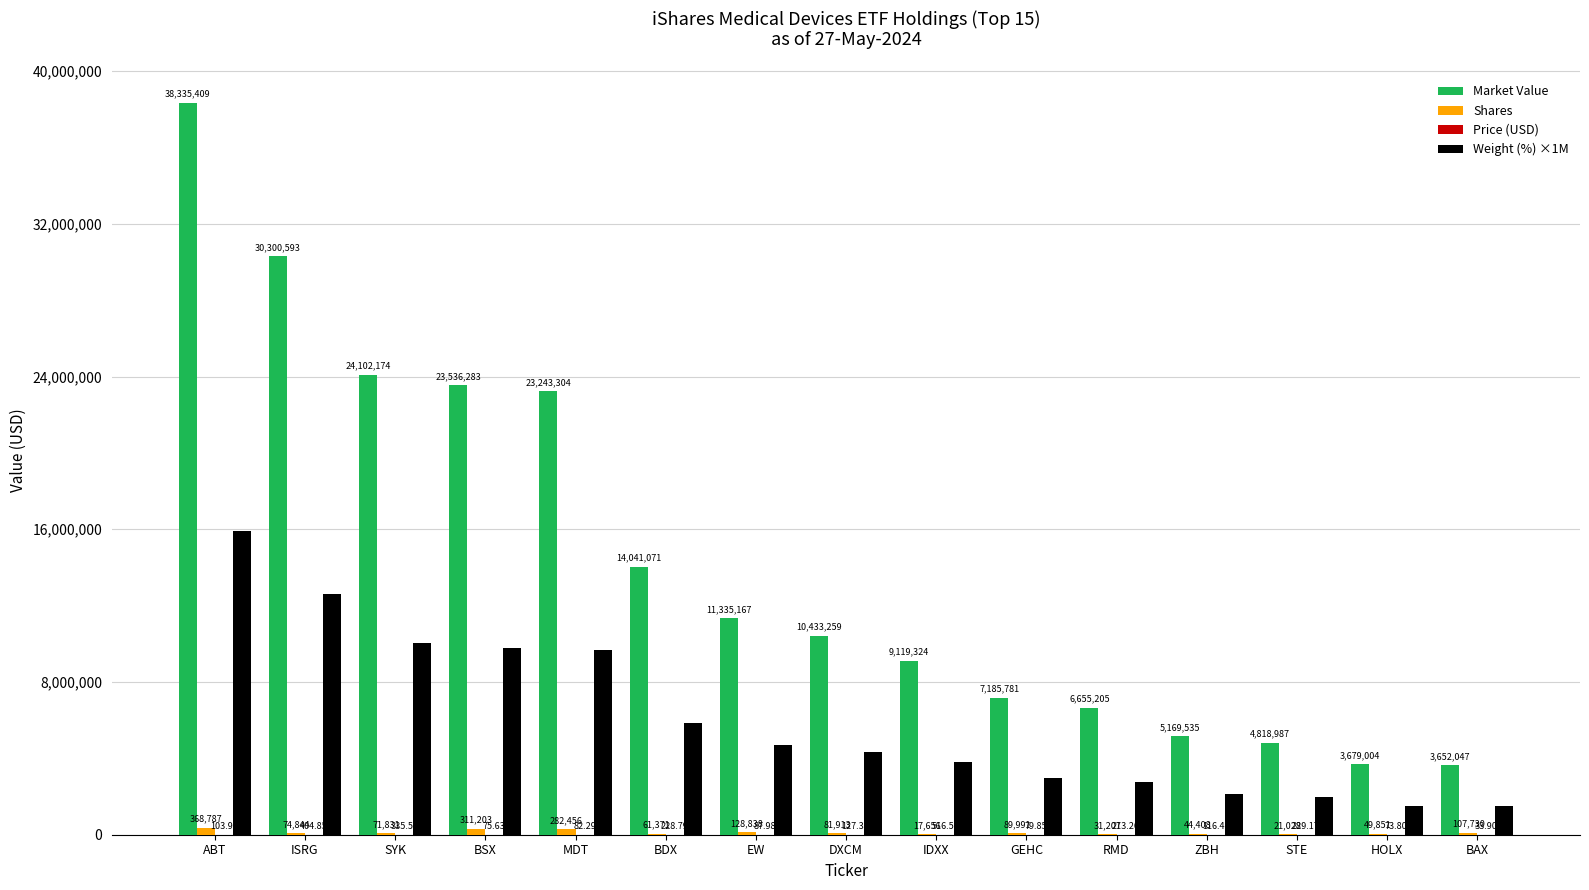

Where is Market Value nearest to the value 20993727?

MDT